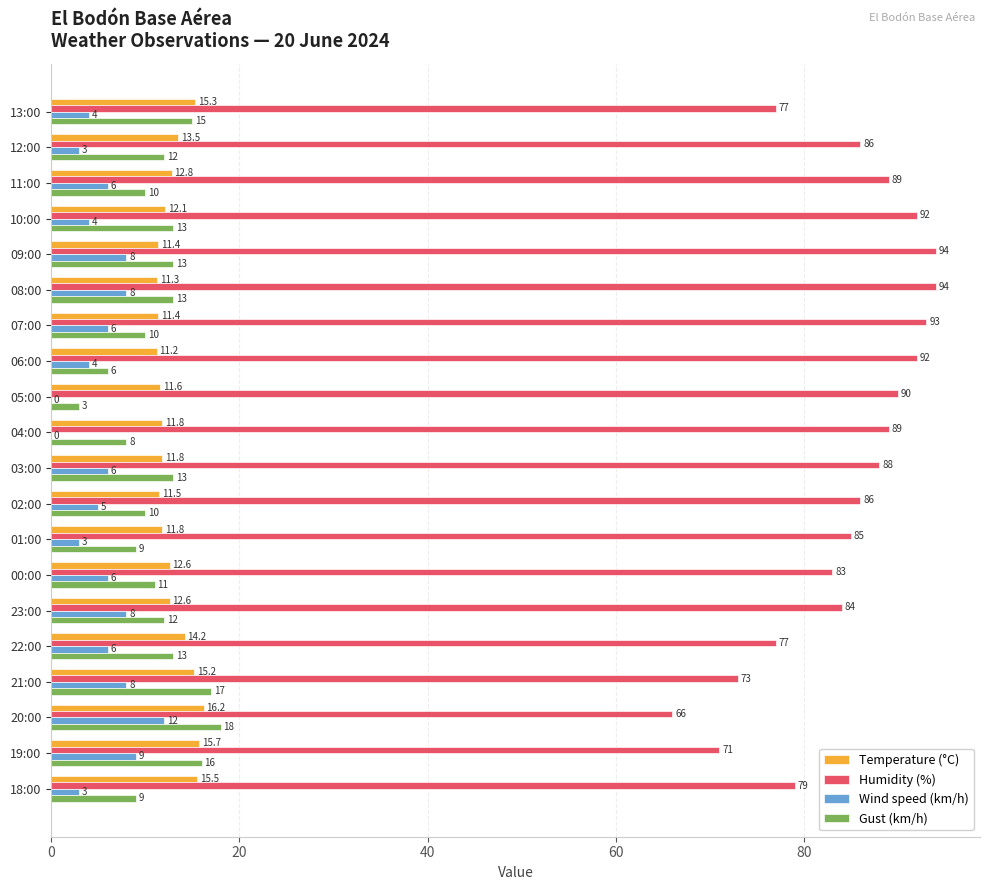

Which category has the highest value in the Temperature (°C) series?

20:00